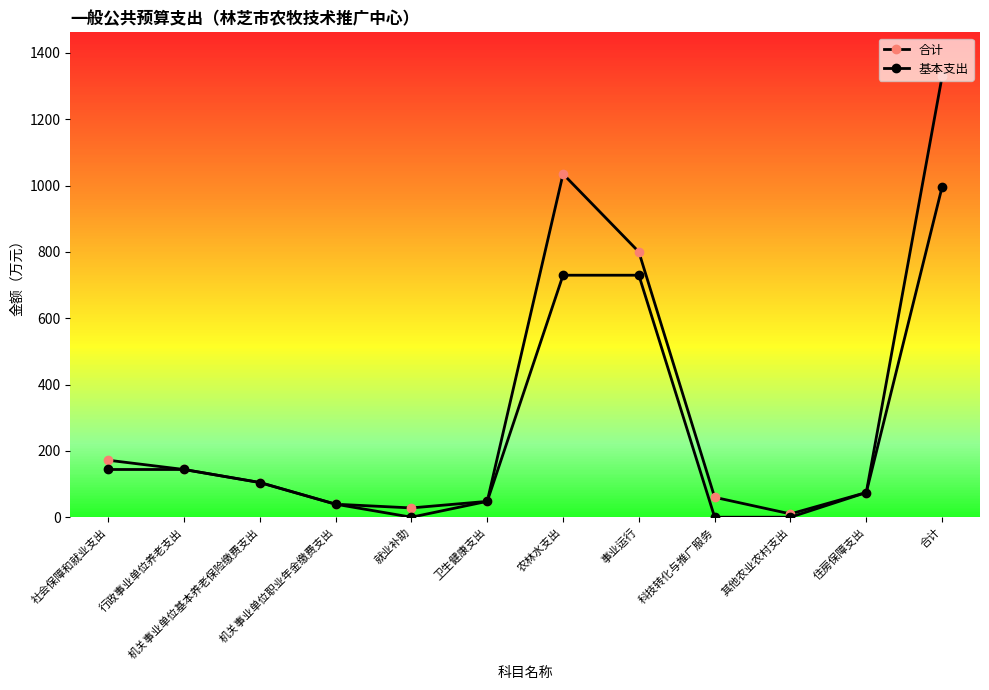

The value of 合计 at 合计 is 1329.3. True or false?

True